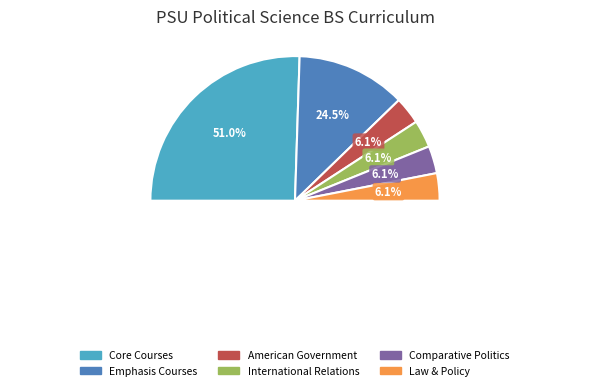

What is the total percentage of Core Courses and American Government?

57.1%